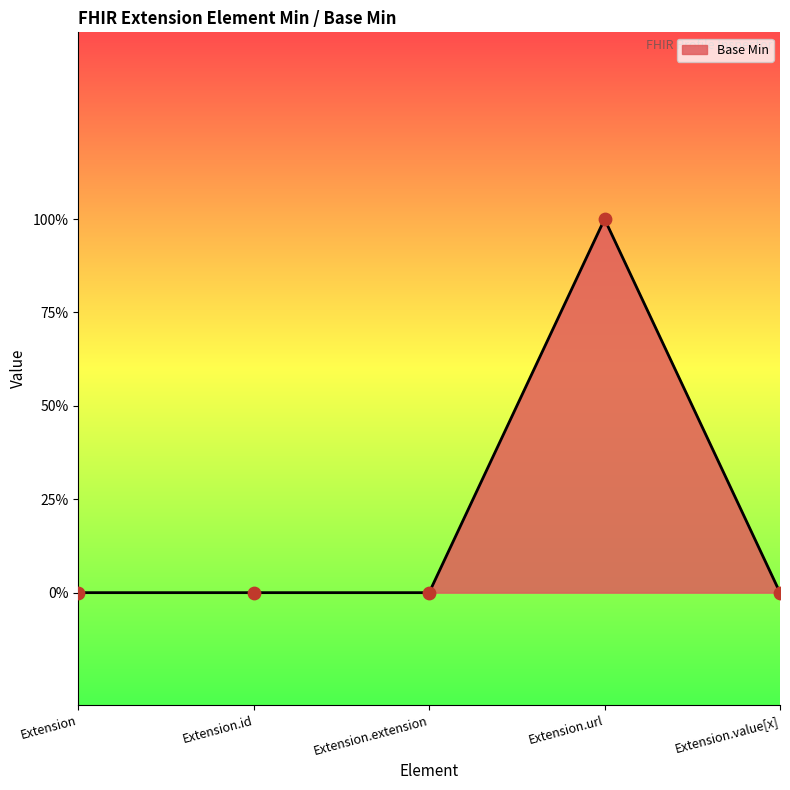

Between Extension.value[x] and Extension.url, which is larger?

Extension.url